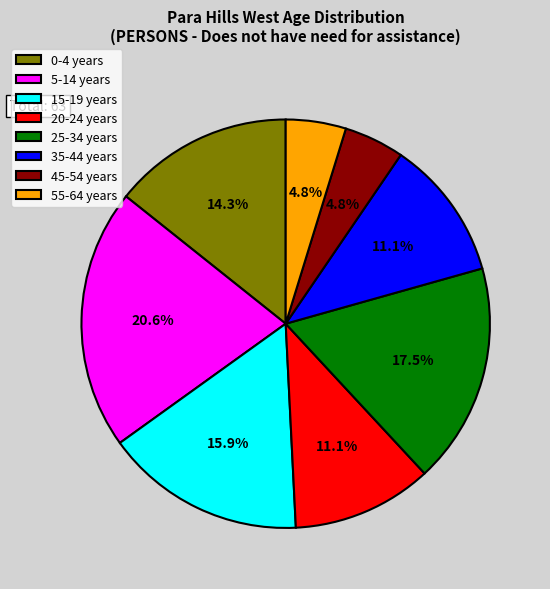

What portion of the pie excludes 5-14 years?

79.4%